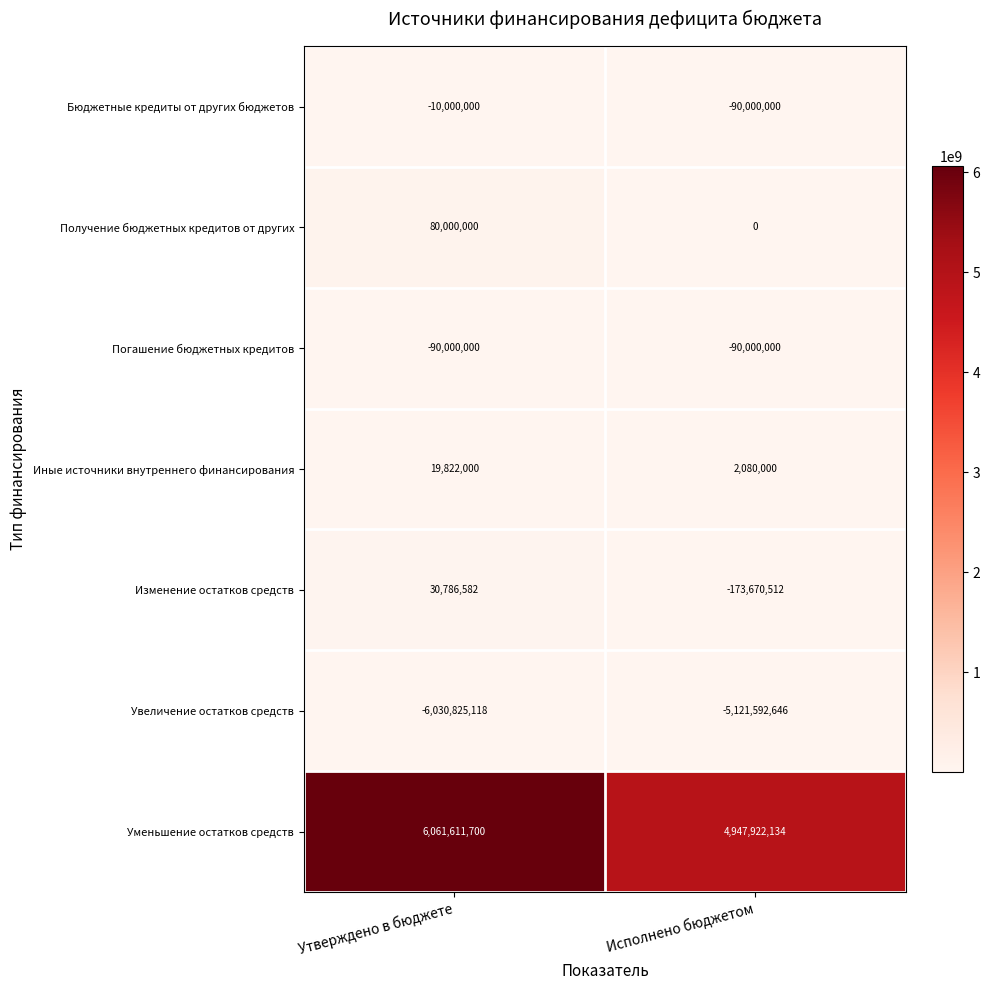

Reading left to right, what are all the values shown in this chart?

Бюджетные кредиты от других бюджетов: Утверждено в бюджете=-10000000	Исполнено бюджетом=-90000000
Получение бюджетных кредитов от других: Утверждено в бюджете=80000000	Исполнено бюджетом=0
Погашение бюджетных кредитов: Утверждено в бюджете=-90000000	Исполнено бюджетом=-90000000
Иные источники внутреннего финансирования: Утверждено в бюджете=19822000	Исполнено бюджетом=2080000
Изменение остатков средств: Утверждено в бюджете=30786582	Исполнено бюджетом=-173670512
Увеличение остатков средств: Утверждено в бюджете=-6030825118	Исполнено бюджетом=-5121592646
Уменьшение остатков средств: Утверждено в бюджете=6061611700	Исполнено бюджетом=4947922134